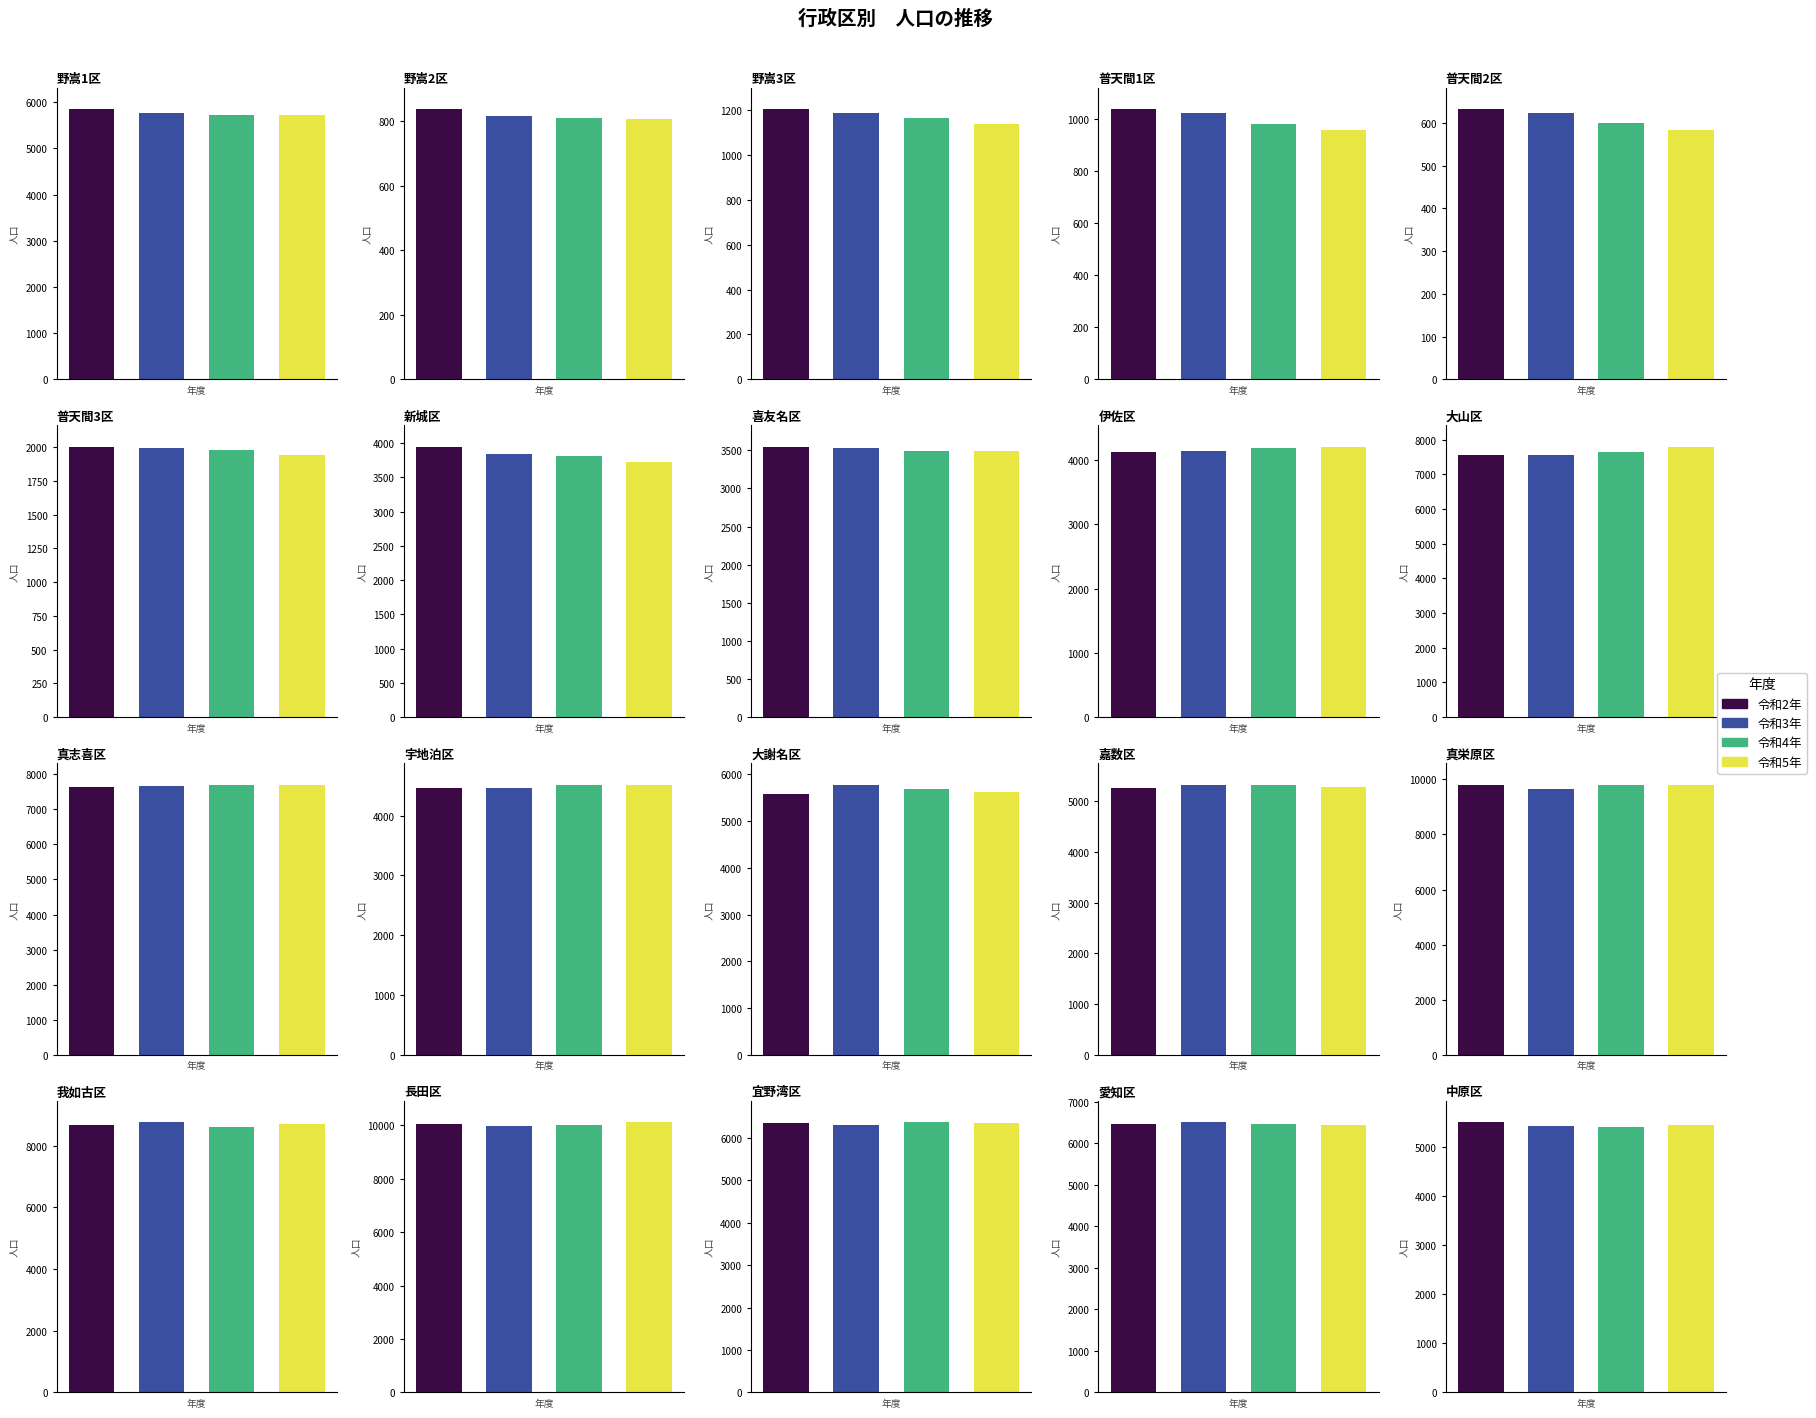

How many distinct data groups are displayed?

4